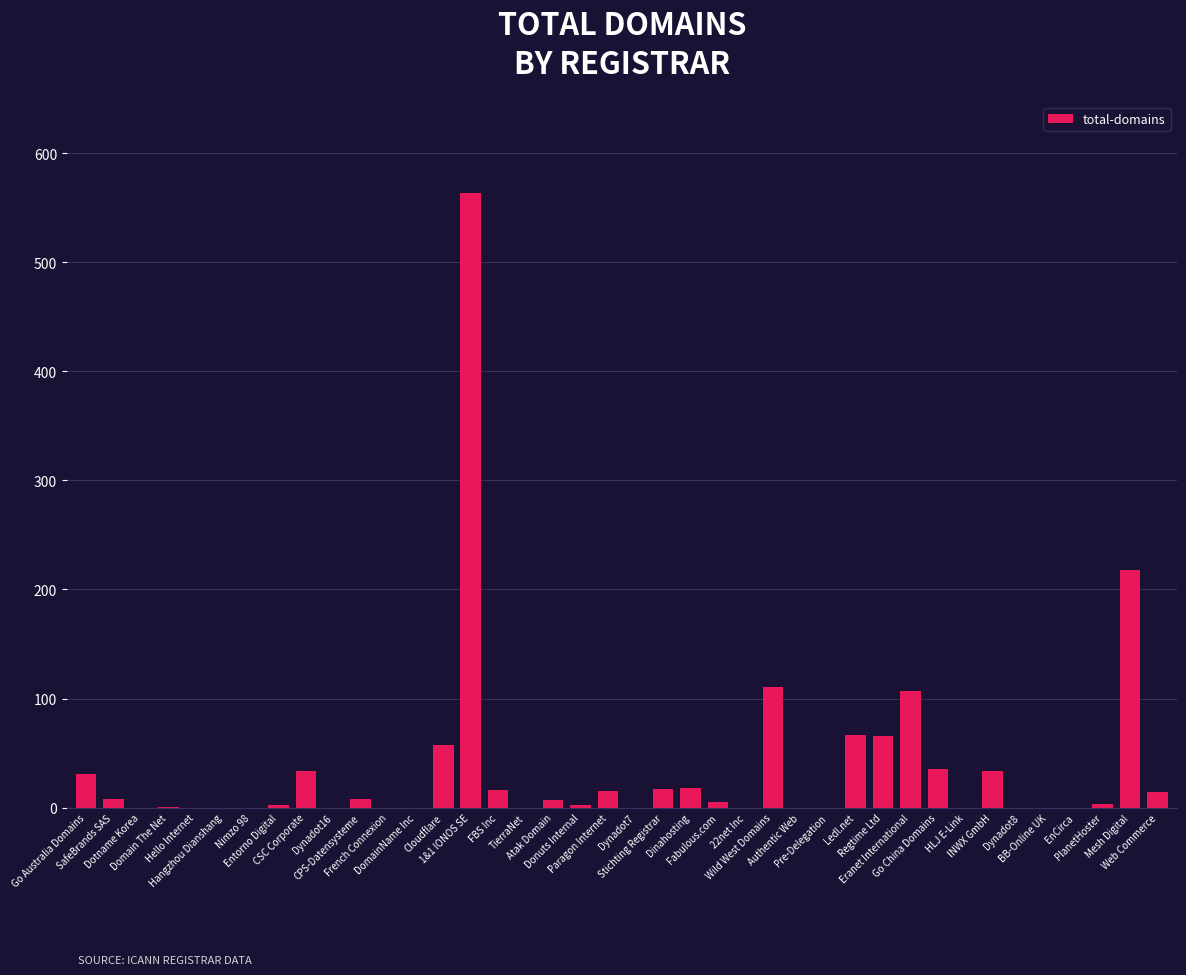

What is the maximum value shown in the chart?

563